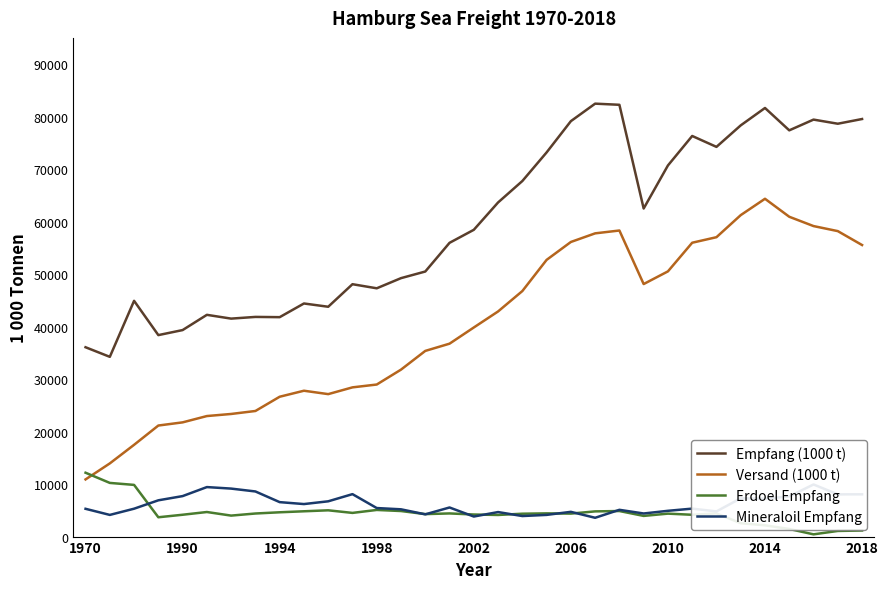

What is the average value of the Empfang (1000 t) series?

59551.8